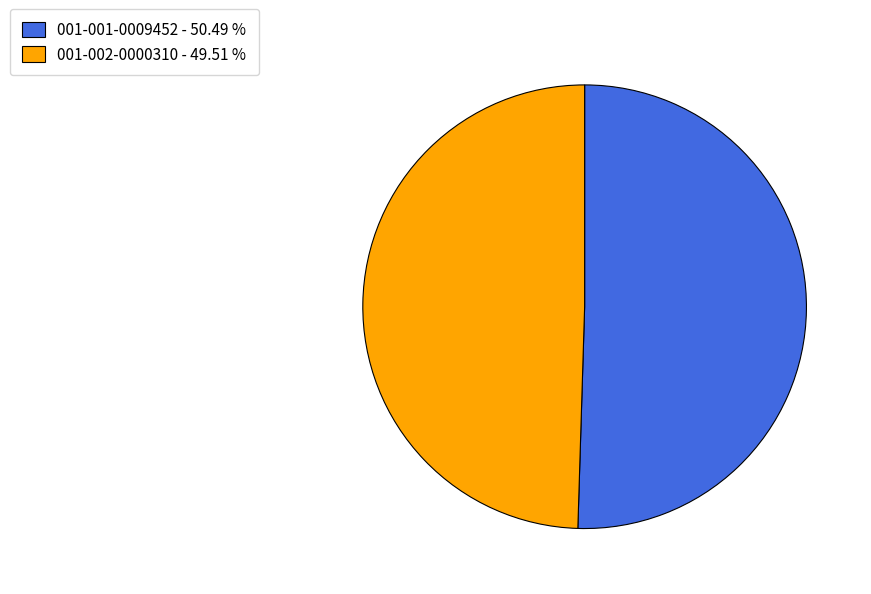

Combined, do 001-002-0000310 and 001-001-0009452 account for over 50%?

Yes